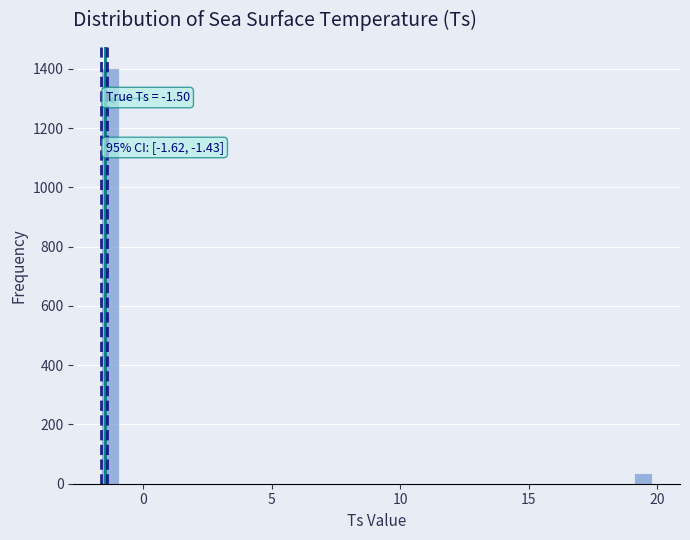

Around what value on the x-axis is the tallest bar? Give the approximate position of its centre, as read against the axis.

-1.5